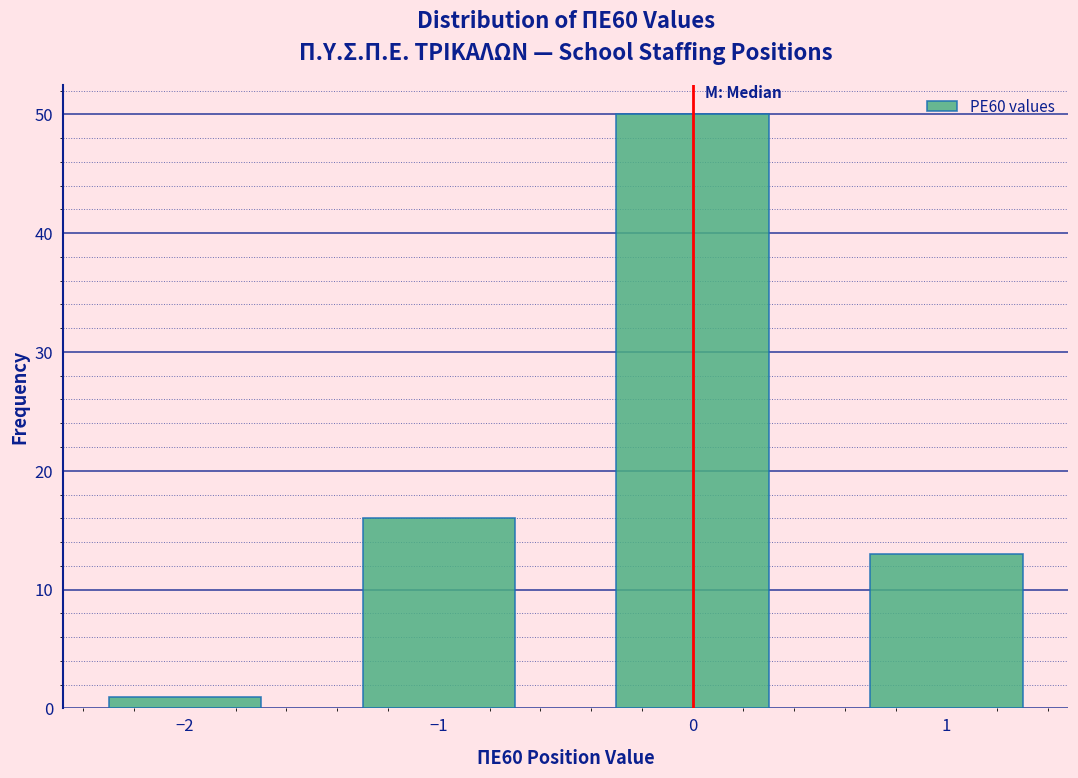

Reading left to right, list every bar in this chart as the range it spans on the x-axis followed by its height. The values are not printed on the chart, so give them approximately, as read against the axis.

-2.5 to -1.5: 1
-1.5 to -0.5: 16
-0.5 to 0.5: 50
0.5 to 1.5: 13